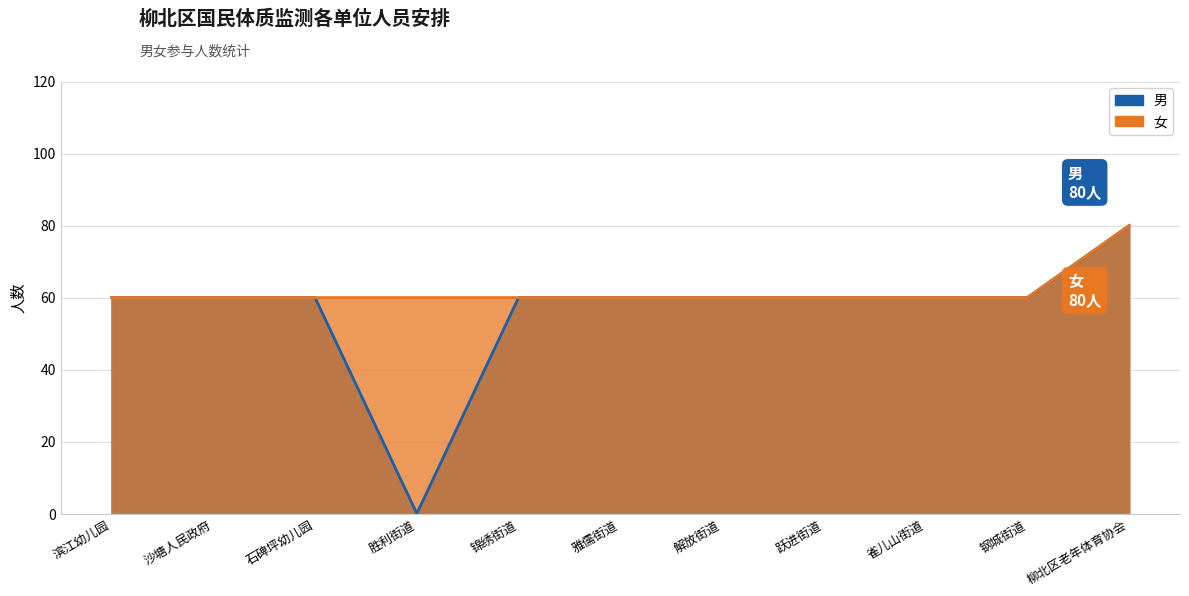

What value does the 男 series have at 柳北区老年体育协会, to the nearest 10?

80